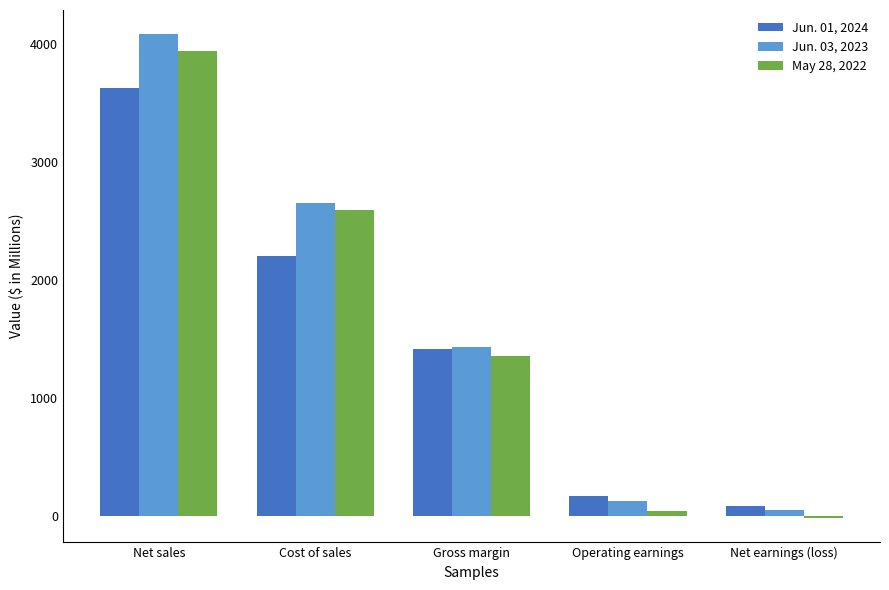

What is the label of the 3rd bar from the right?

Gross margin